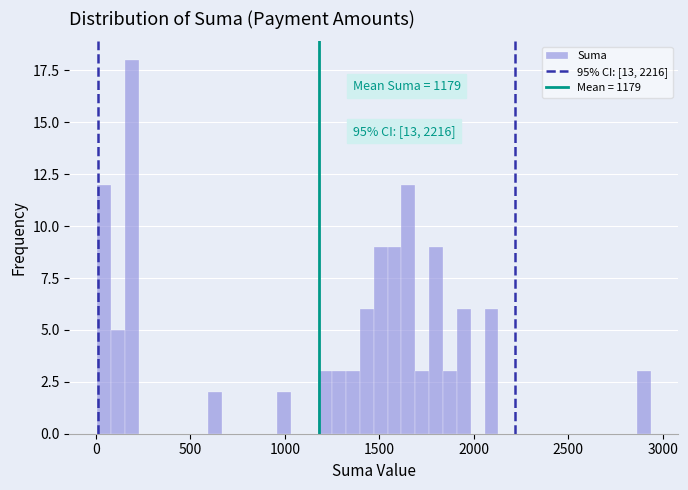

Around what value on the x-axis is the tallest bar? Give the approximate position of its centre, as read against the axis.

200